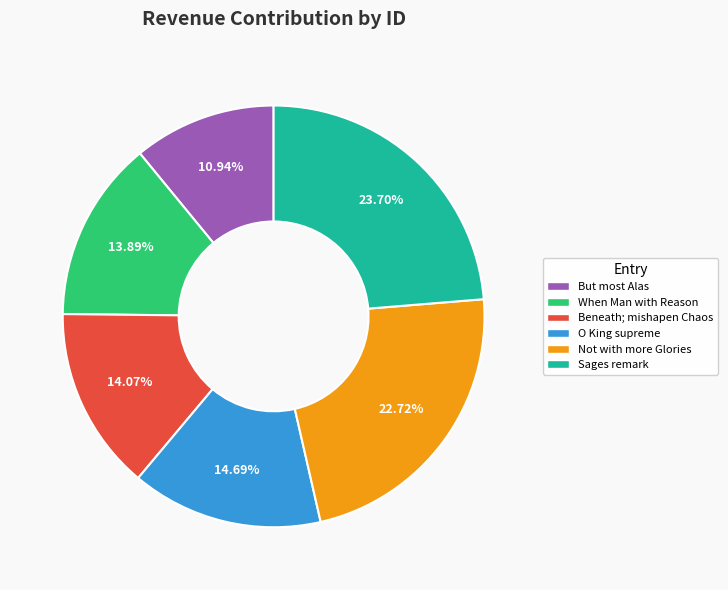

Is there any slice that represents more than half of the pie?

No